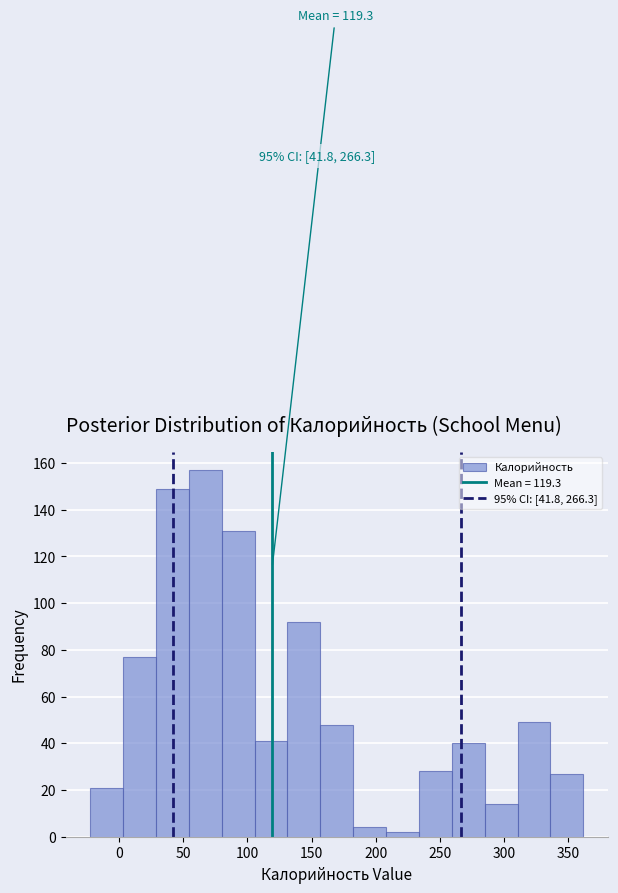

Over which range of the x-axis is the bar tallest?

55 to 80